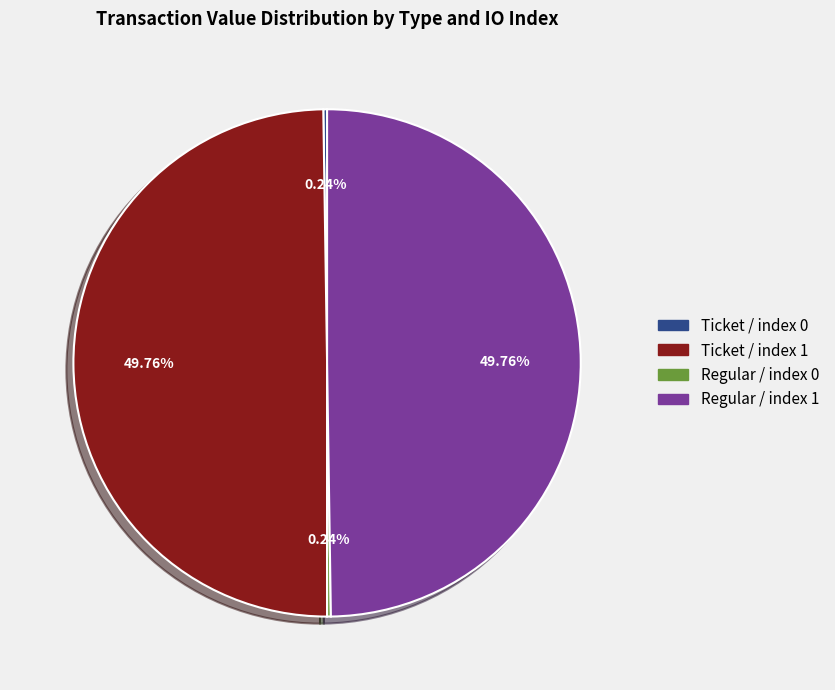

To the nearest percent, what is the difference between the largest and smallest slice percentages?

50%